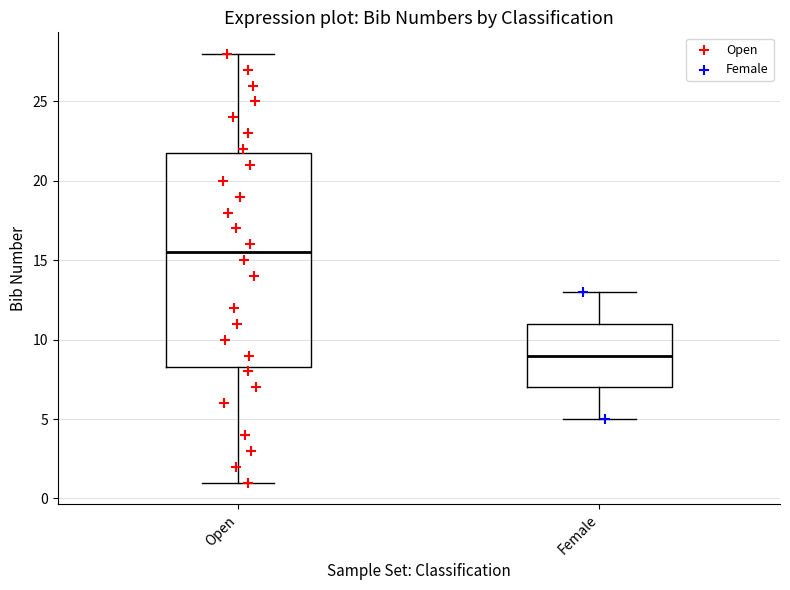

Reading left to right, transcribe this box plot: for each box, give where its median line is, the range the box spans, and where its two whiskers end, as read against the y-axis. The values are not printed on the chart, so give them approximately, as read against the axis.

Open: median 15.5, box 8.5 to 22.0, whiskers 1.0 to 28.0
Female: median 9.0, box 7.0 to 11.0, whiskers 5.0 to 13.0